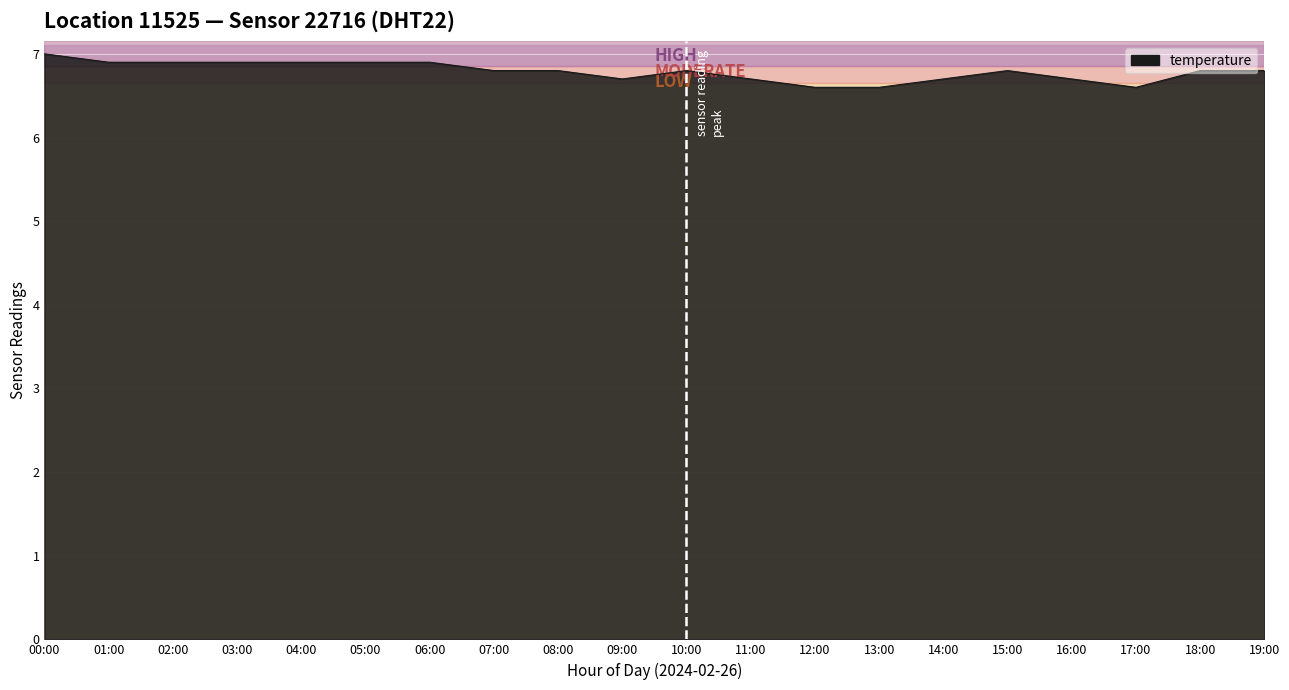

Between 10:00 and 13:00, which is larger?

10:00